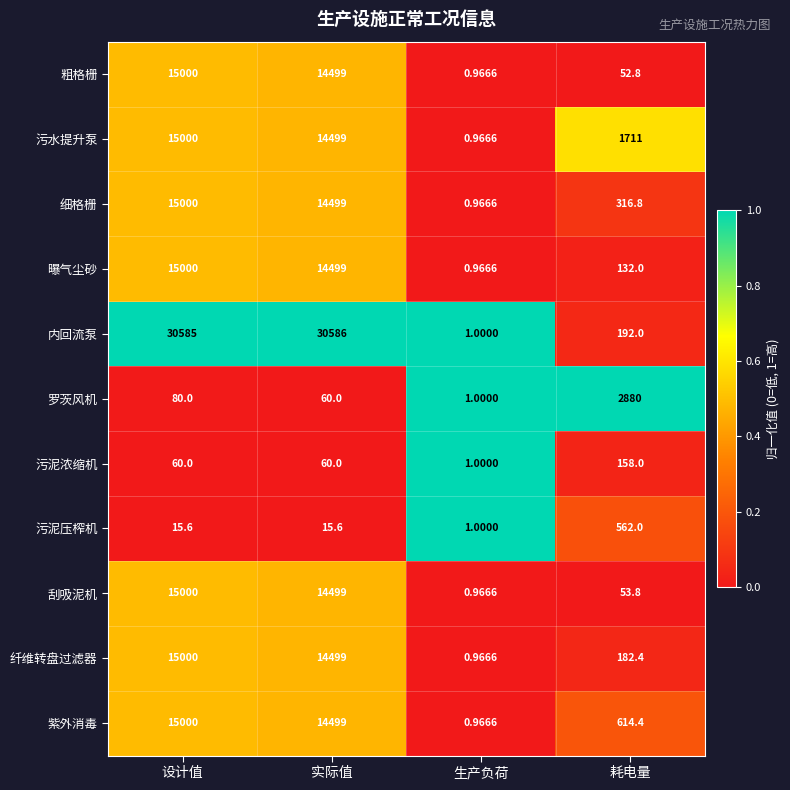

What is the greatest value displayed?

30586.0